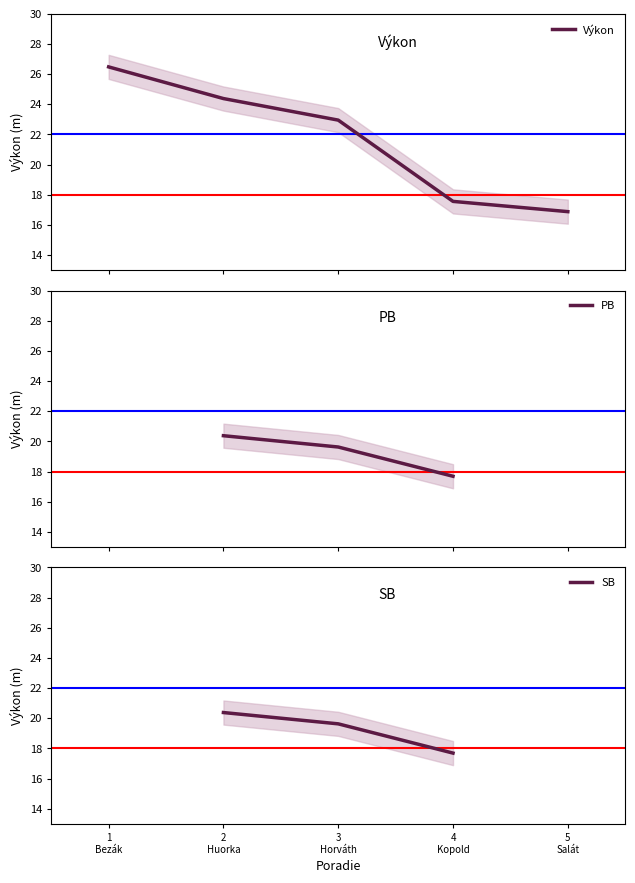

True or false: PB has more than 1 interior local peaks.

False